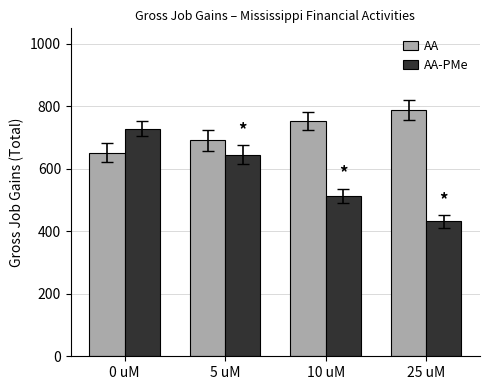

Which series has the widest spread of values?

AA-PMe